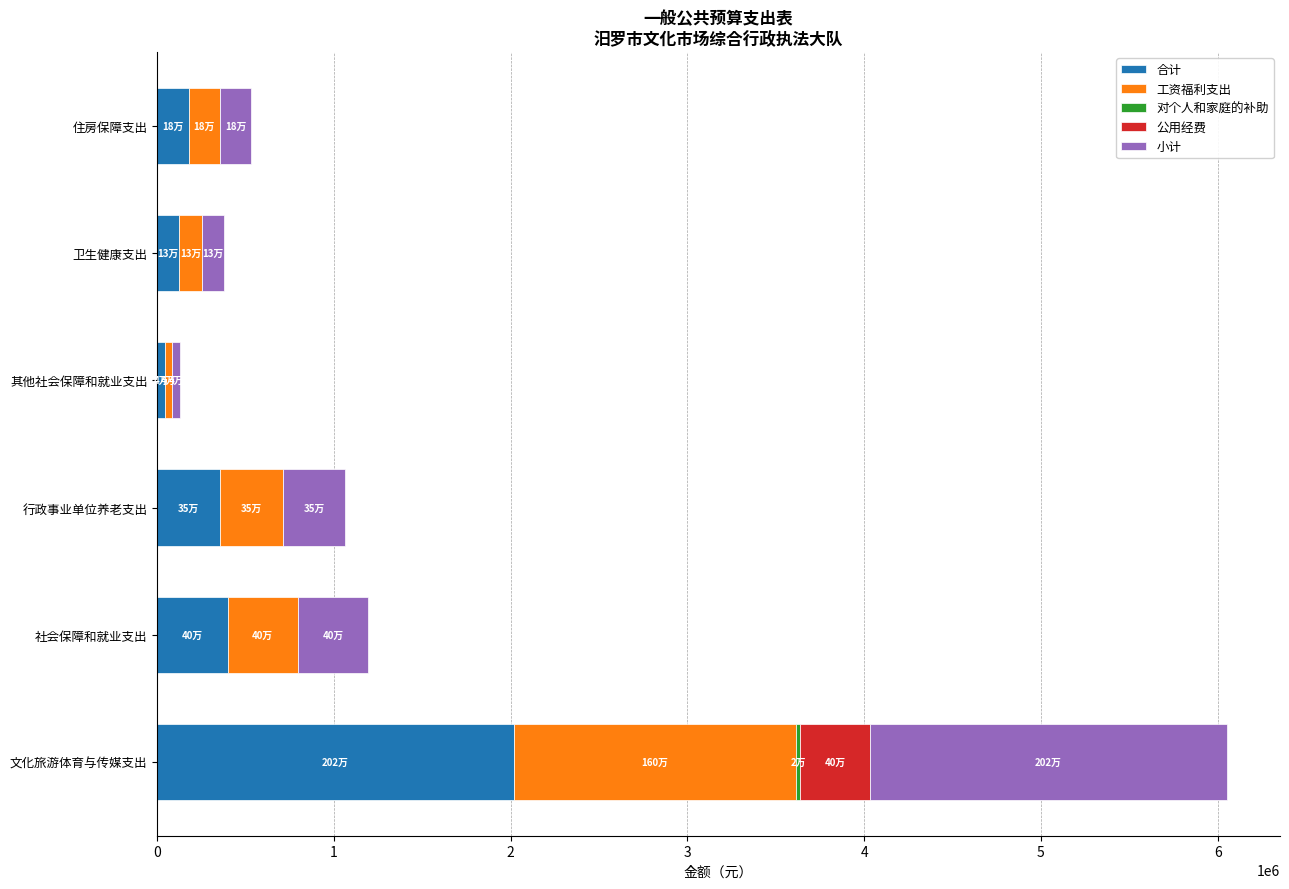

The value of 合计 at 行政事业单位养老支出 is 354614.4. True or false?

True